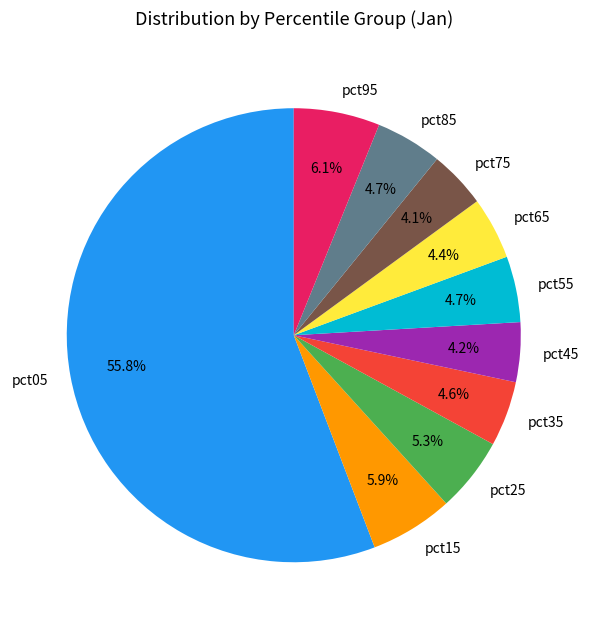

How many segments does this pie chart have?

10